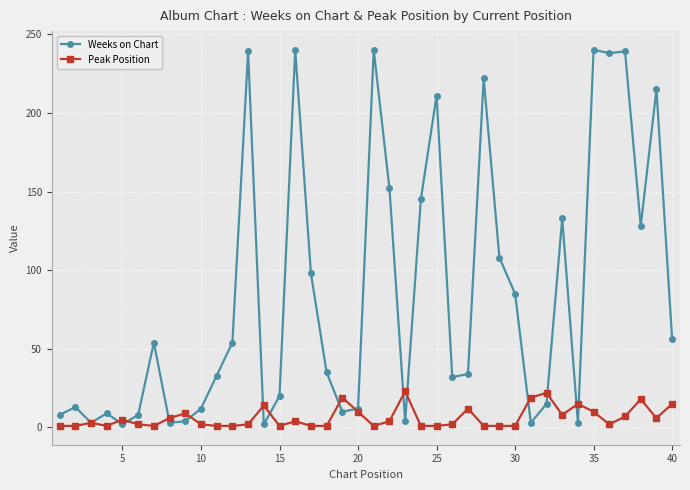

Which series has the widest spread of values?

Weeks on Chart